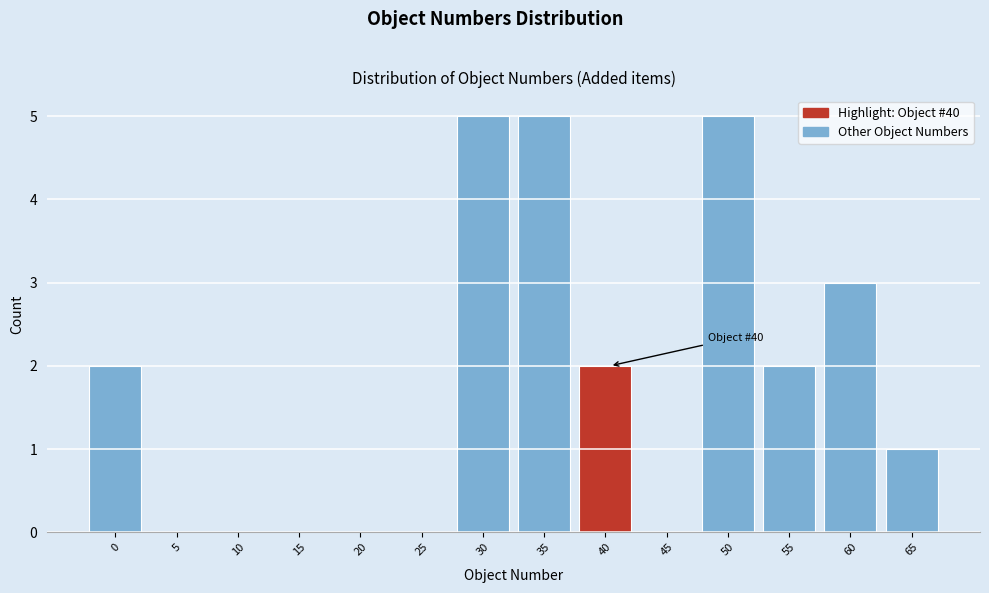

Reading left to right, list all the values displayed in this chart.

0=2	5=0	10=0	15=0	20=0	25=0	30=5	35=5	40=2	45=0	50=5	55=2	60=3	65=1